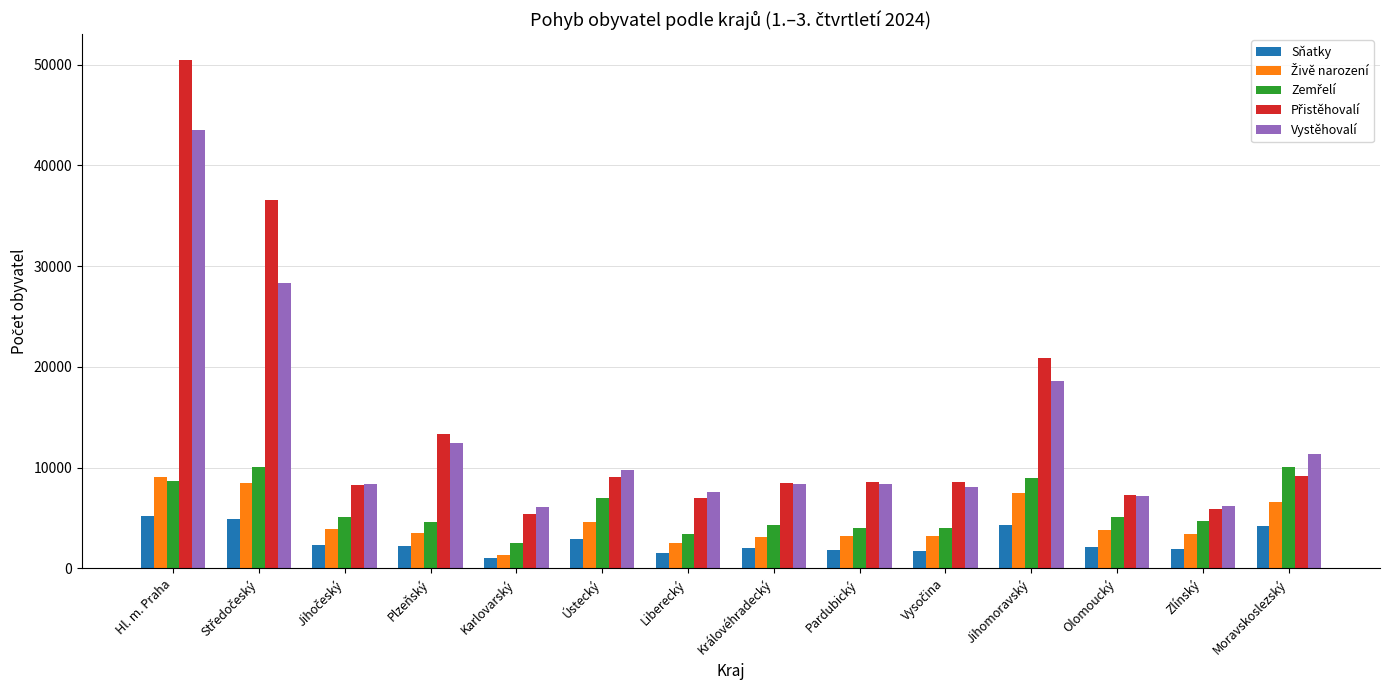

What position from the left is Liberecký?

7